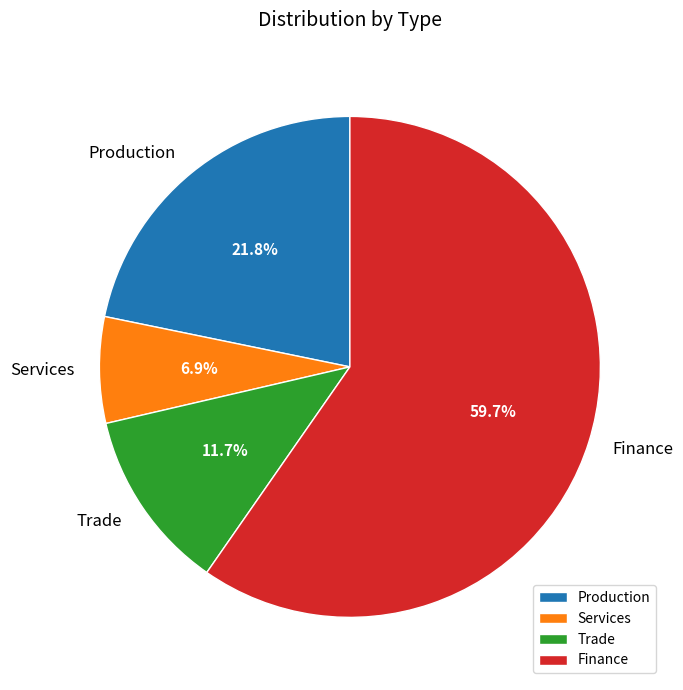

What is the smallest slice in the pie chart?

Services